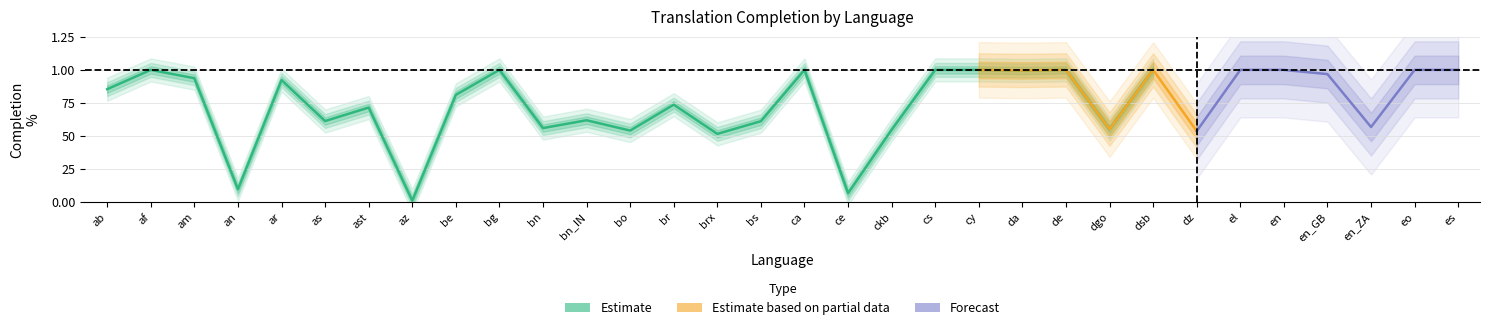

At which category does the chart reach its peak across all series?

af